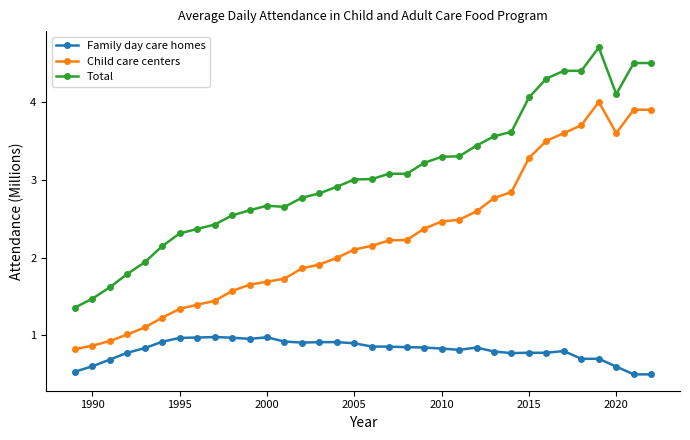

What is the difference between the maximum and minimum values in the Child care centers series?

3.2